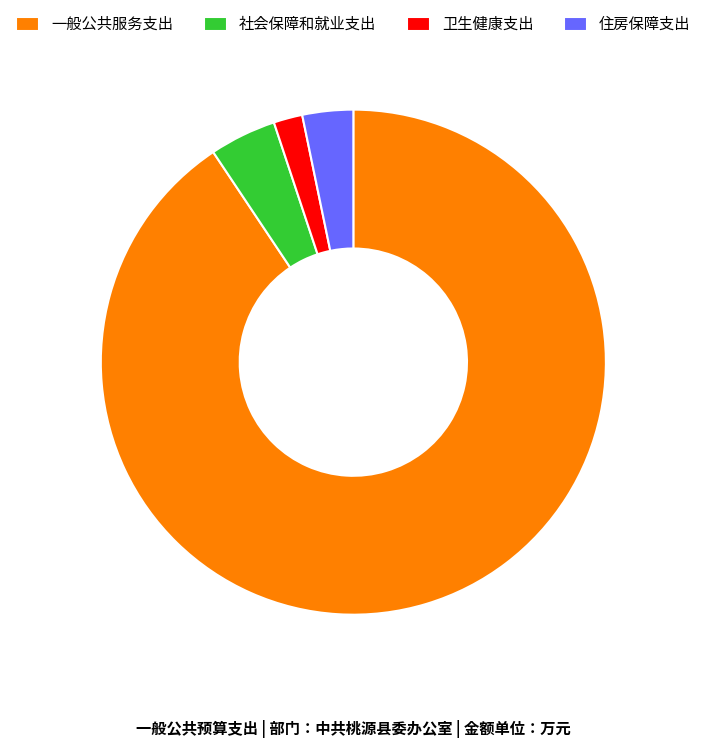

True or false: 一般公共服务支出 accounts for 91% of the total.

True